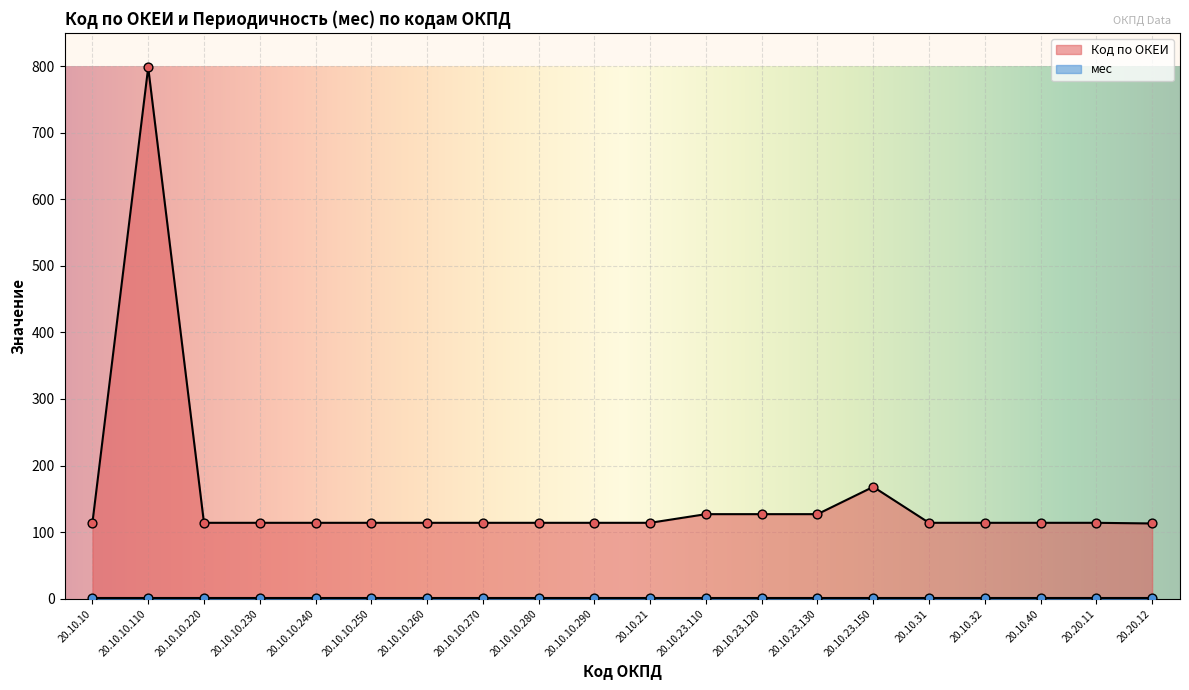

What is the ratio of the value at 20.10.10.230 to the value at 20.10.10.220?

1.0